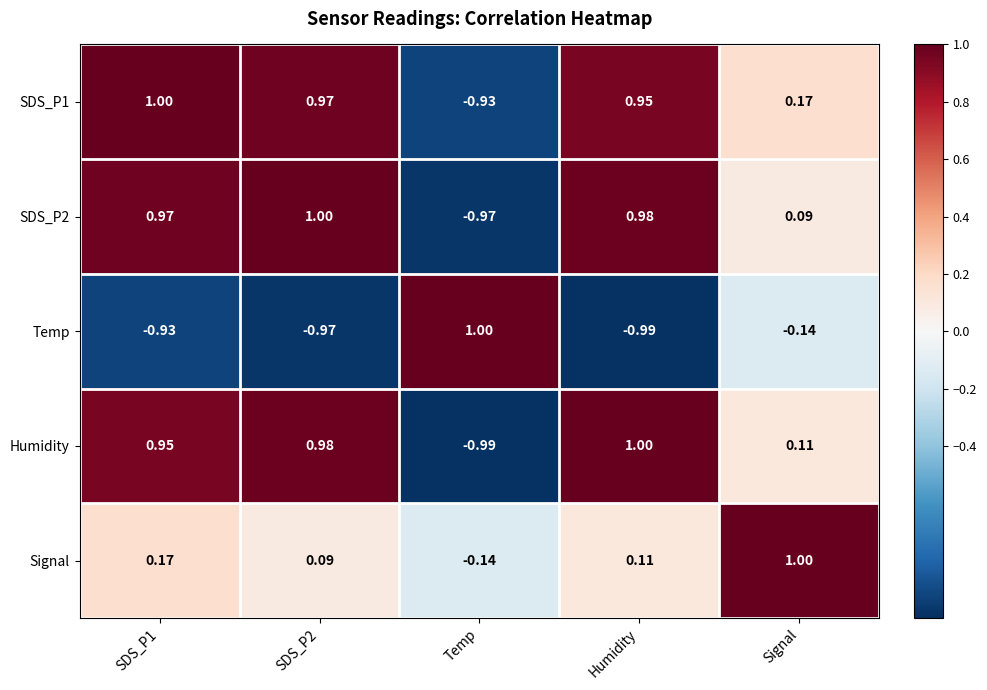

Which category has the highest value in the Temp series?

Temp